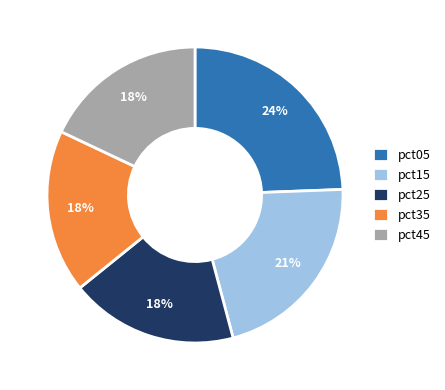

Is there any slice that represents more than half of the pie?

No